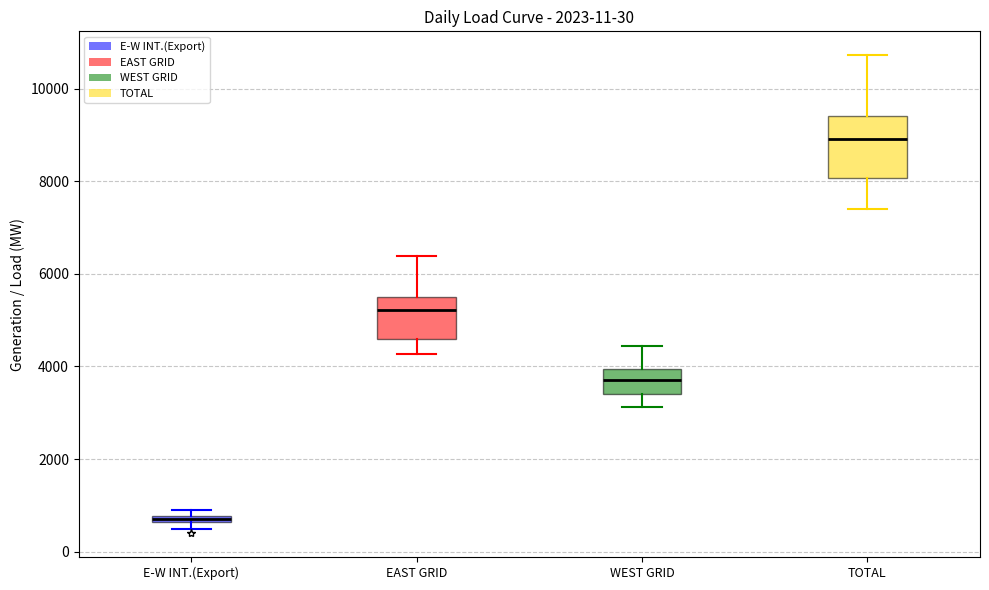

Which box is the tallest, from its lower edge to its upper edge?

TOTAL